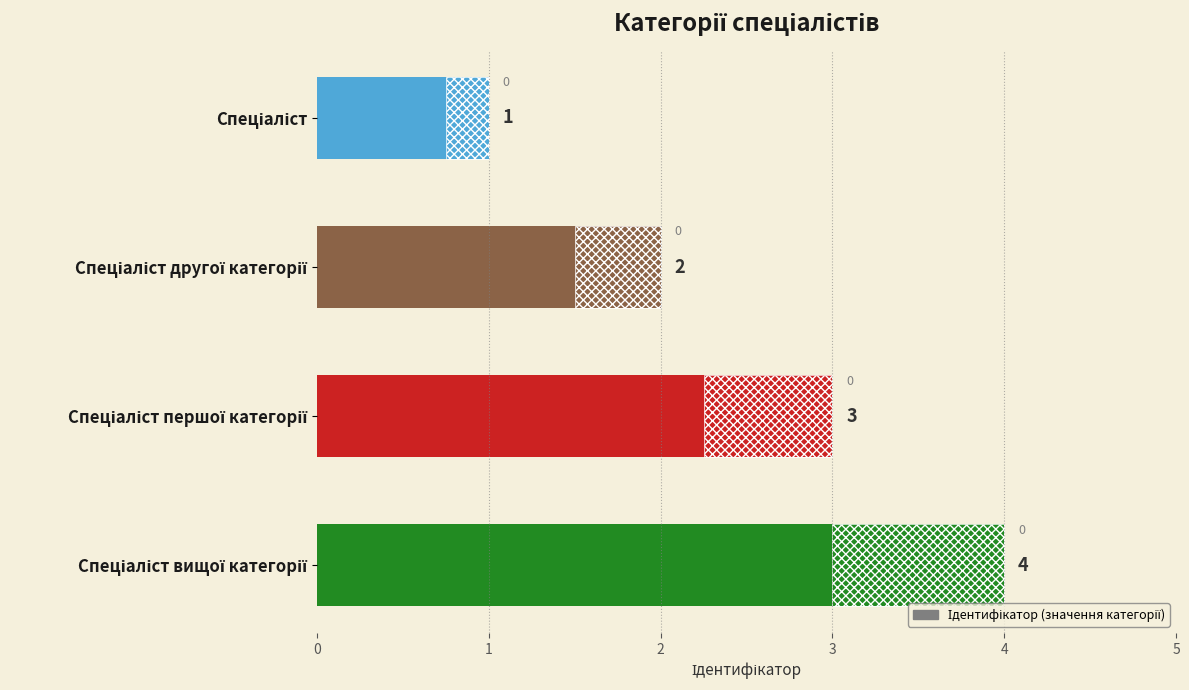

What is the ratio of the value at 0 to the value at 3?

0.2